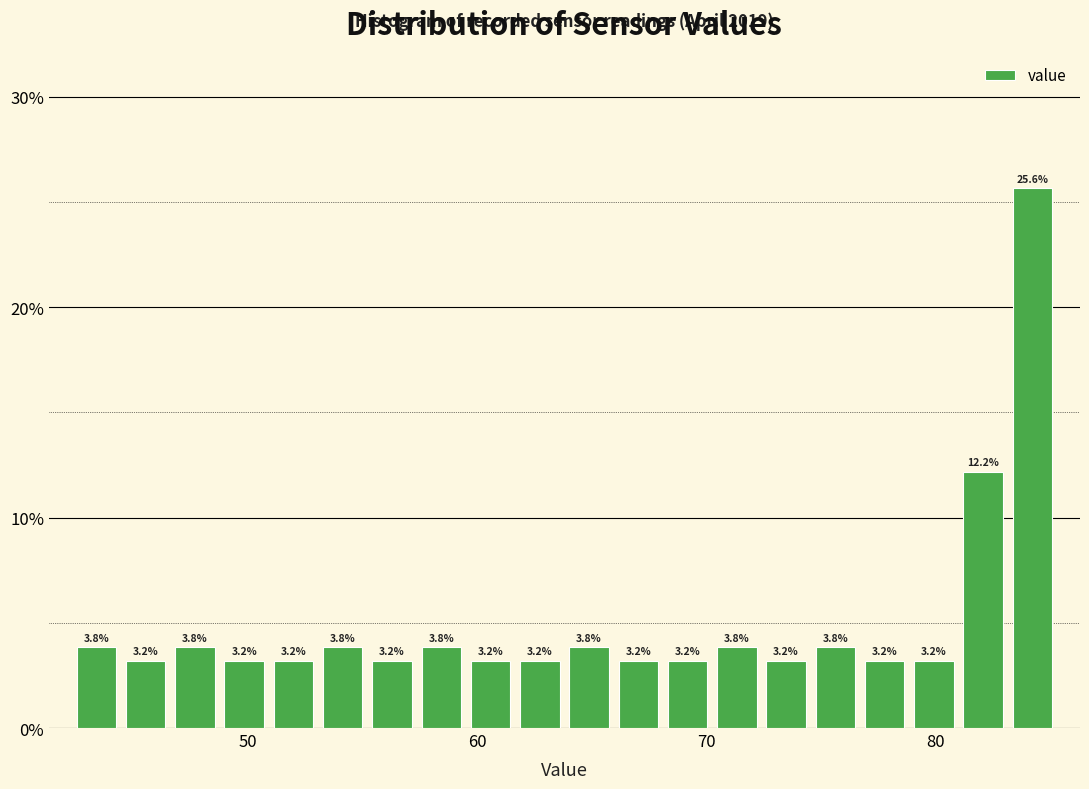

Around what value on the x-axis is the tallest bar? Give the approximate position of its centre, as read against the axis.

84